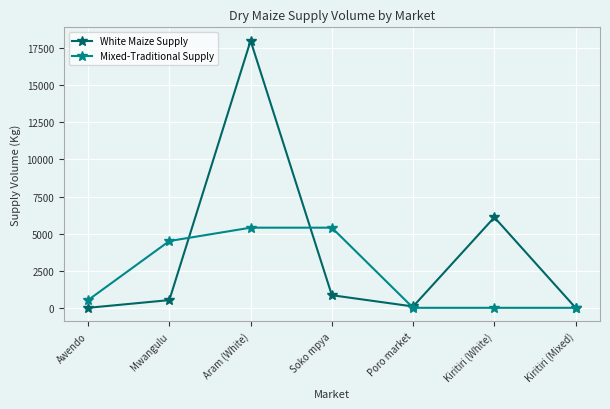

What is the difference between the maximum and minimum values in the Mixed-Traditional Supply series?

5400